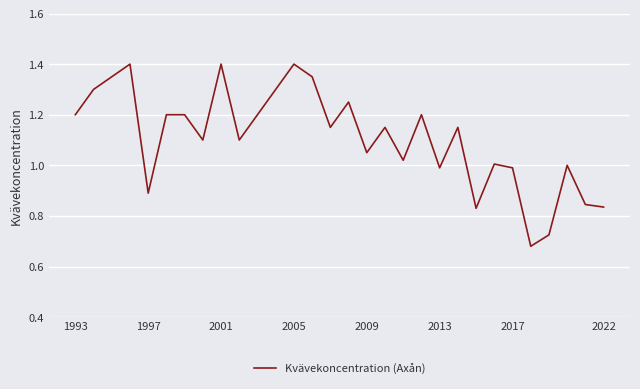

True or false: there are more than 1 points higher than both neighbors.

True